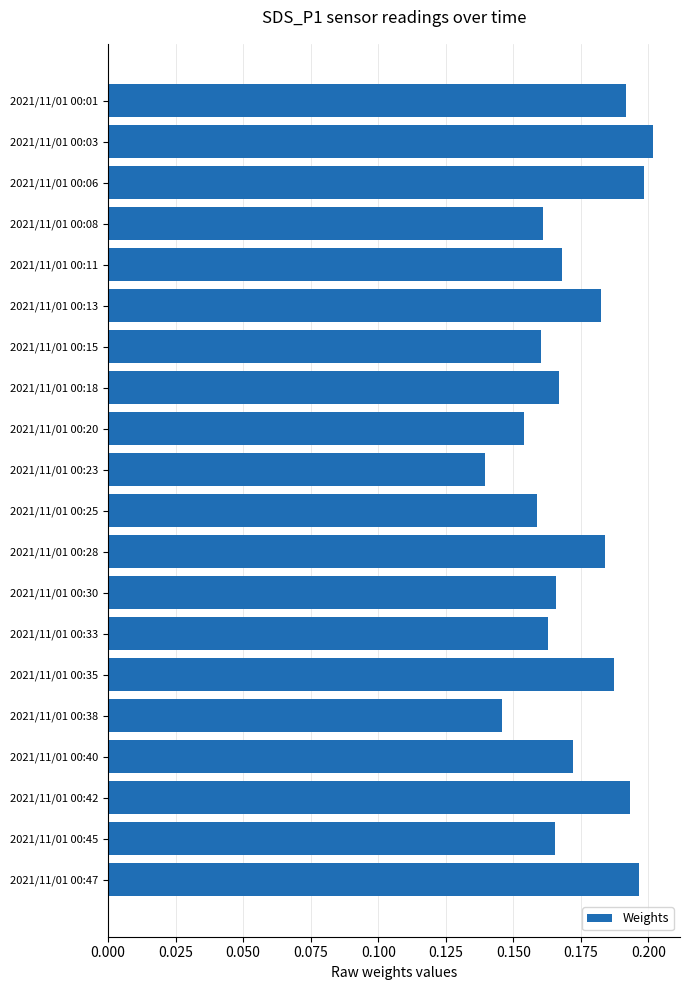

Which has a higher value, 2021/11/01 00:38 or 2021/11/01 00:18?

2021/11/01 00:18